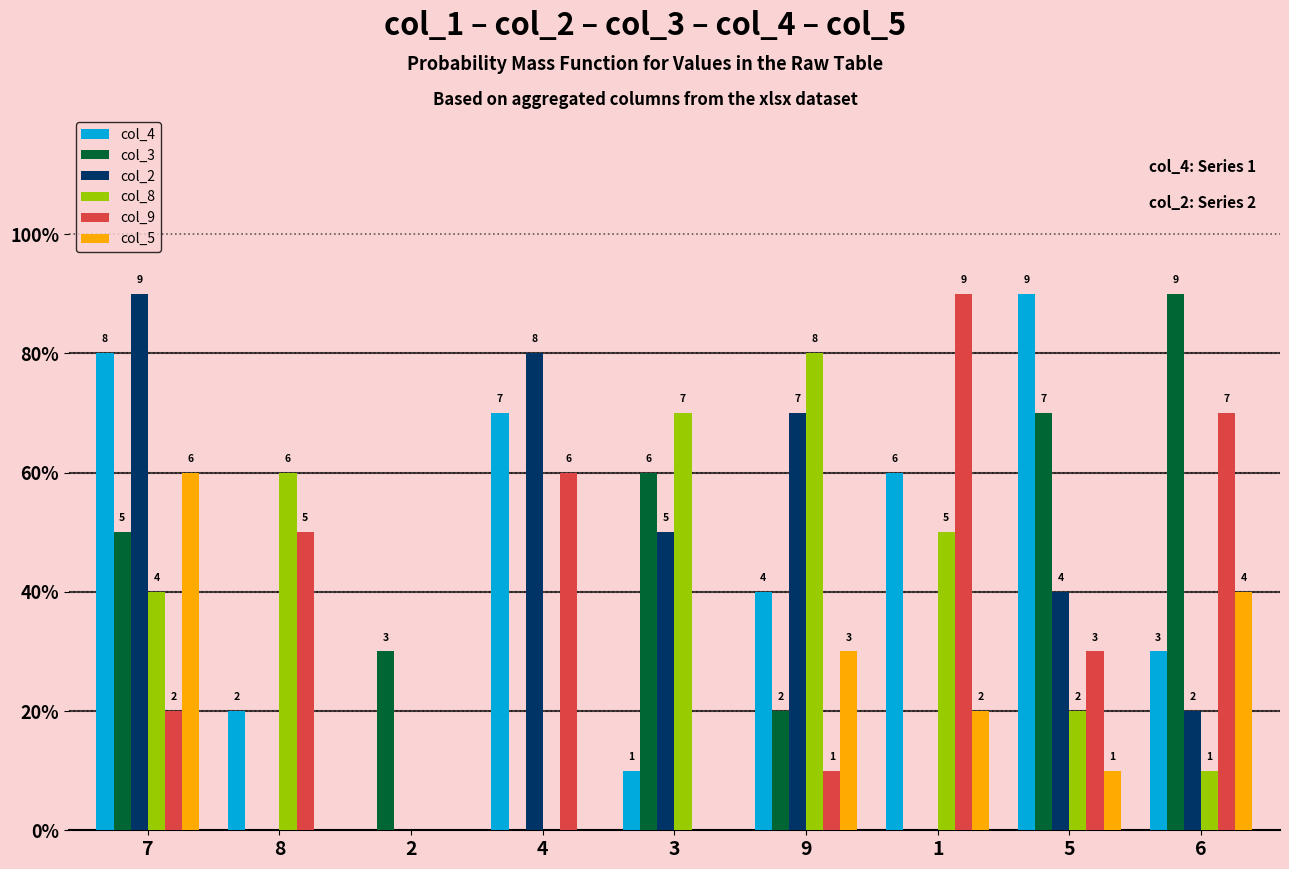

What is the difference between the maximum and minimum values in the col_2 series?

9